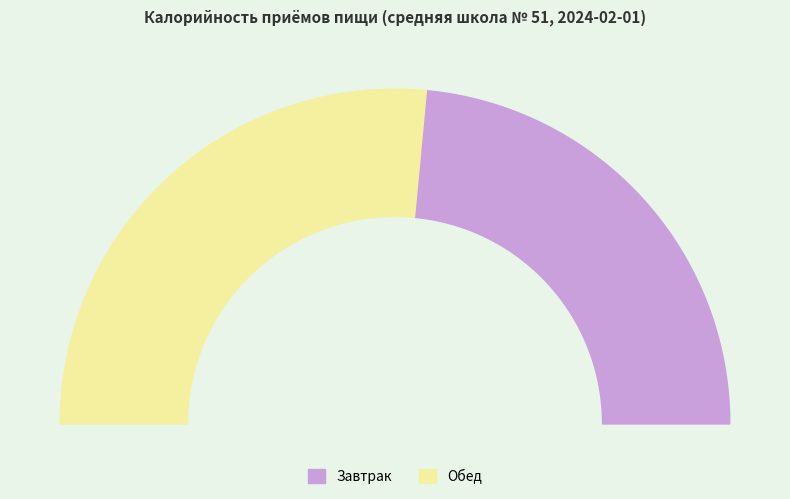

How many segments does this pie chart have?

2